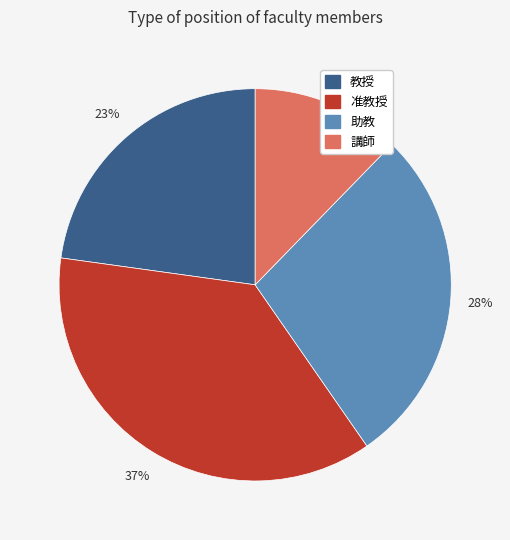

The 講師 slice represents 23% of the pie. True or false?

False